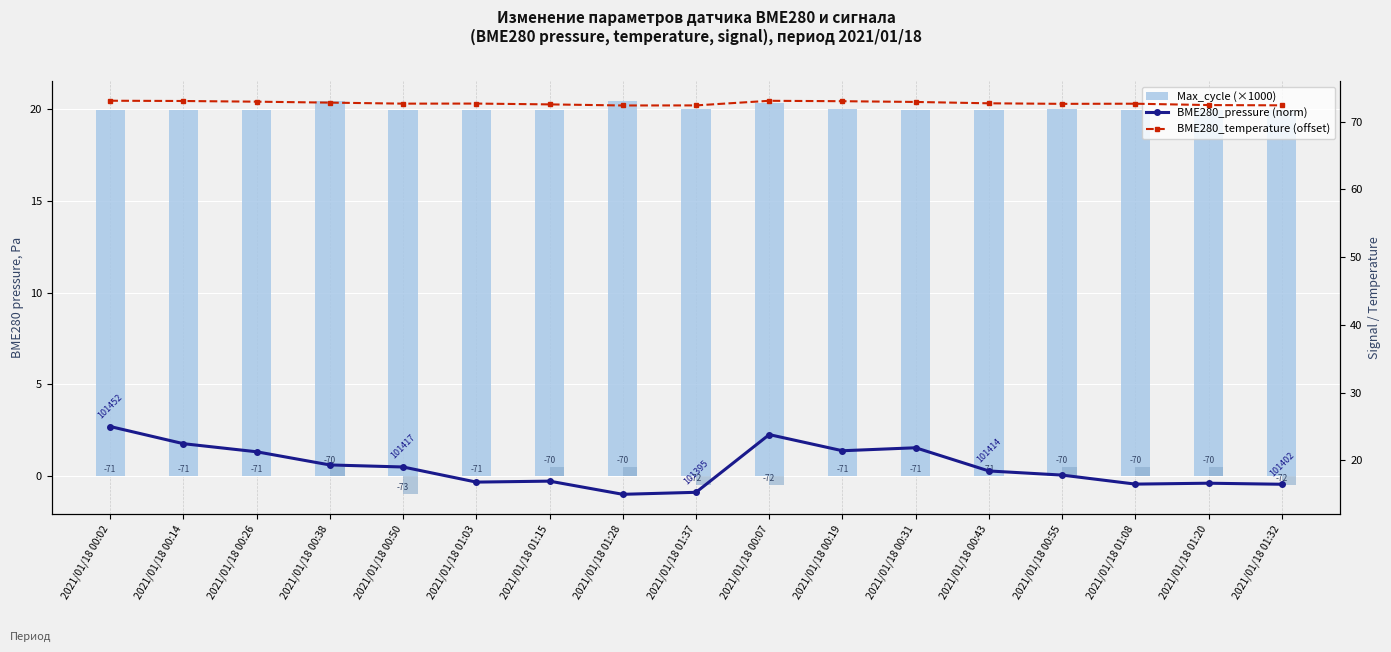

What is the average value of the BME280_pressure (norm) series?

19.1